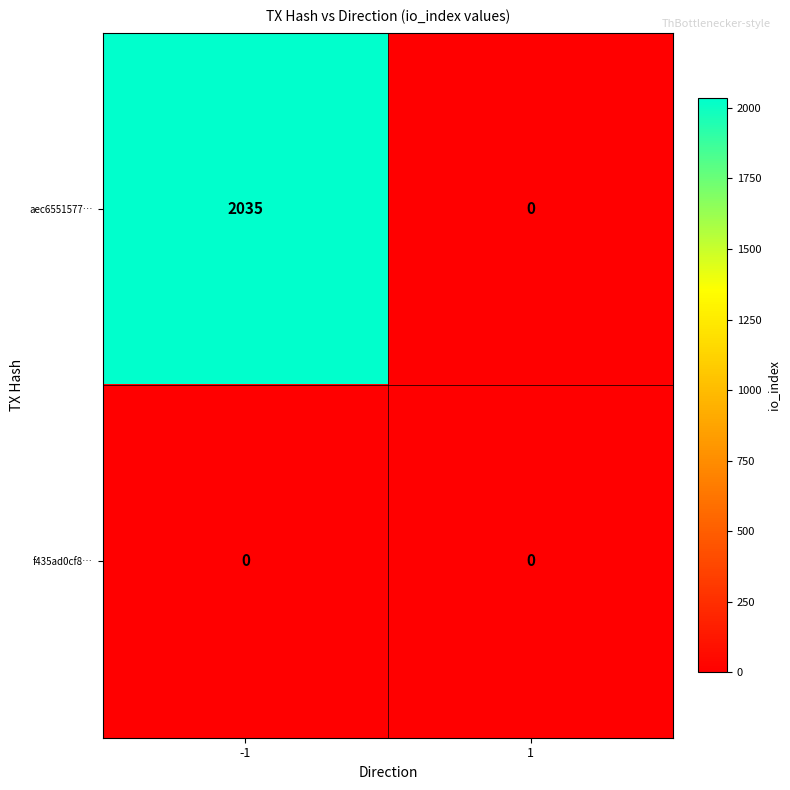

What is the sum of all aec6551577… values?

2035